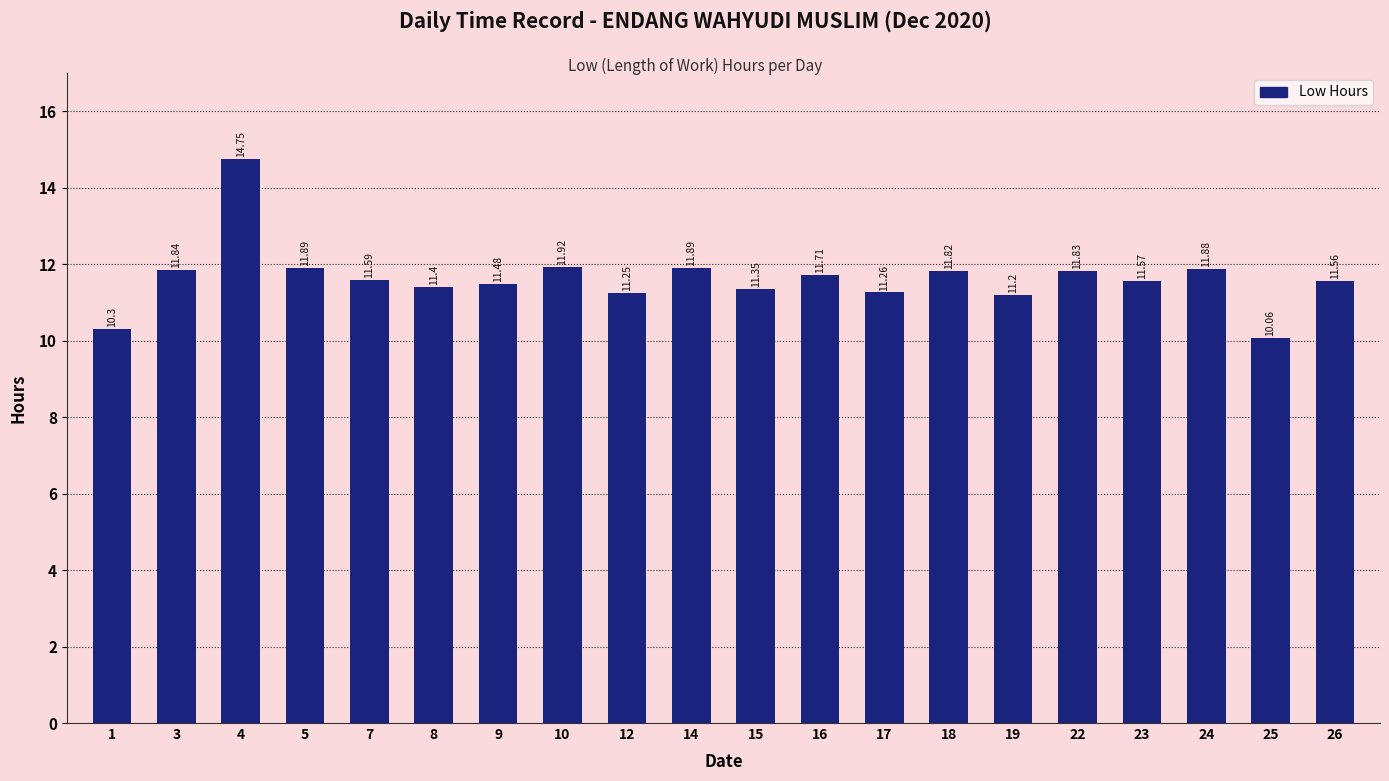

Between 5 and 9, which is larger?

5